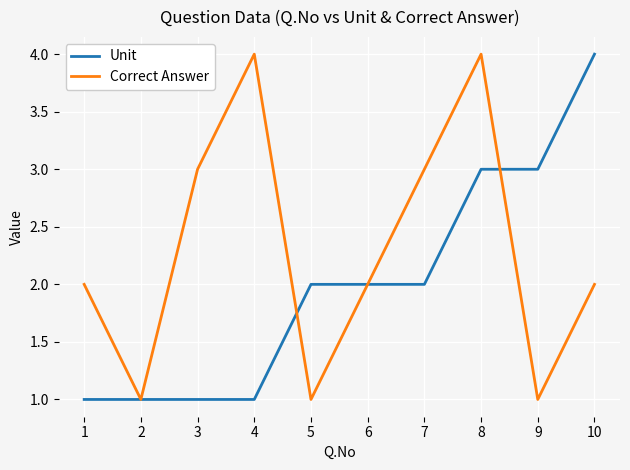

At which category is the sum across all series the highest?

8